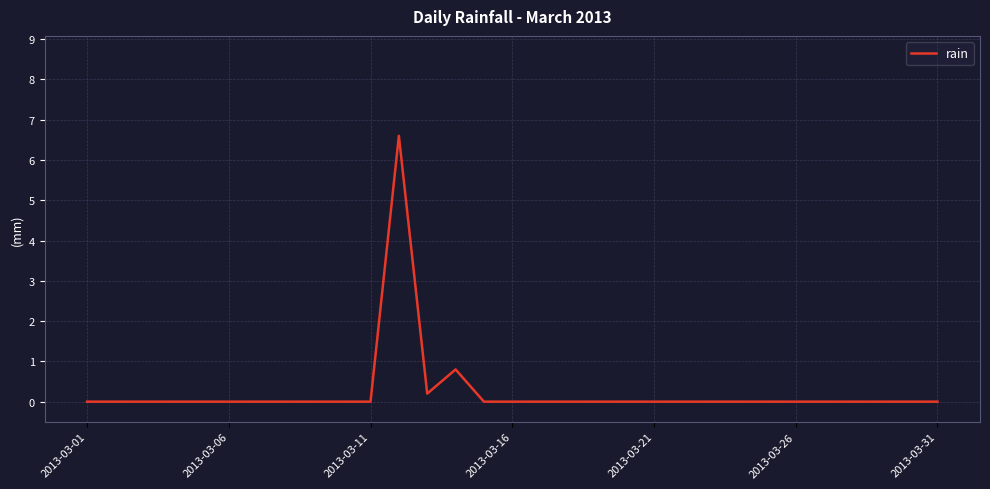

What is the difference between the maximum and minimum values?

6.6